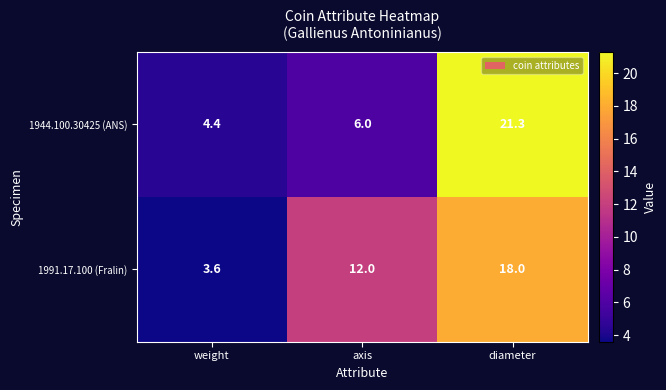

At which label is 1944.100.30425 (ANS) closest to 12?

axis